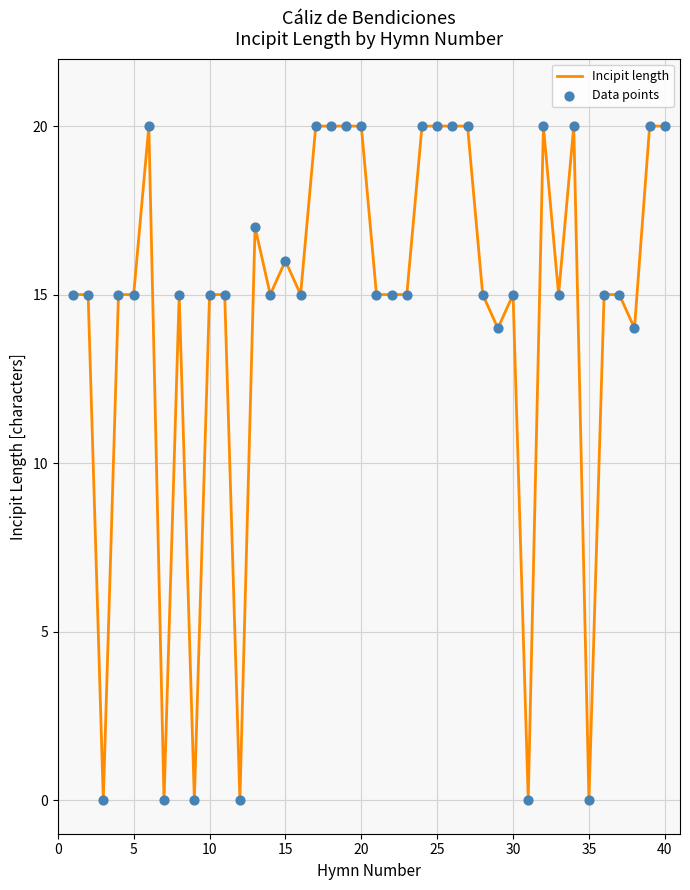

What is the greatest value displayed?

20